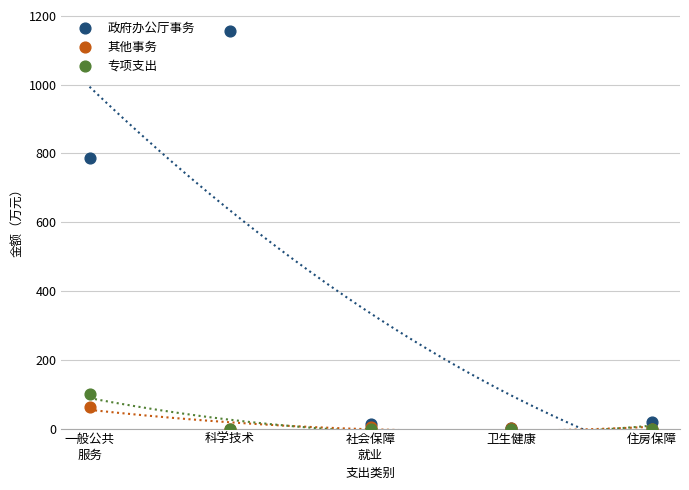

Across all series, what Y value is closest to 577?

786.8